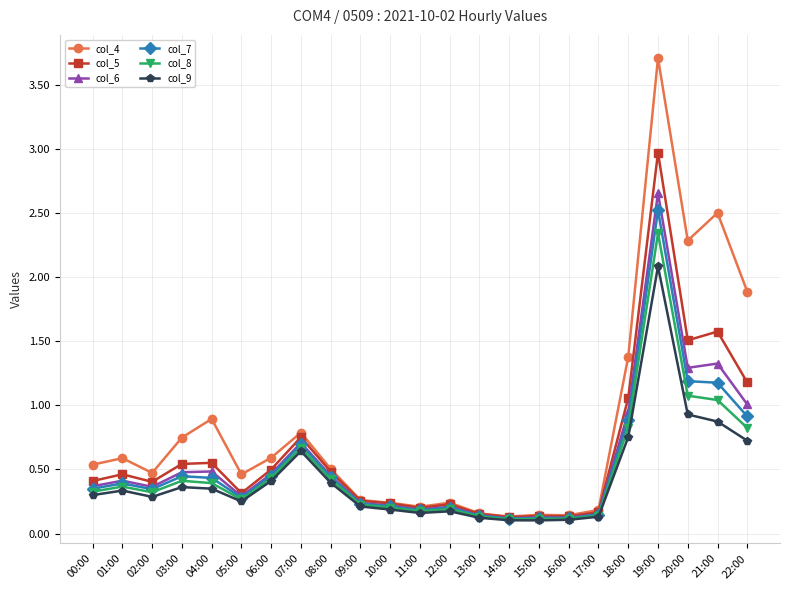

Which series has the widest spread of values?

col_4